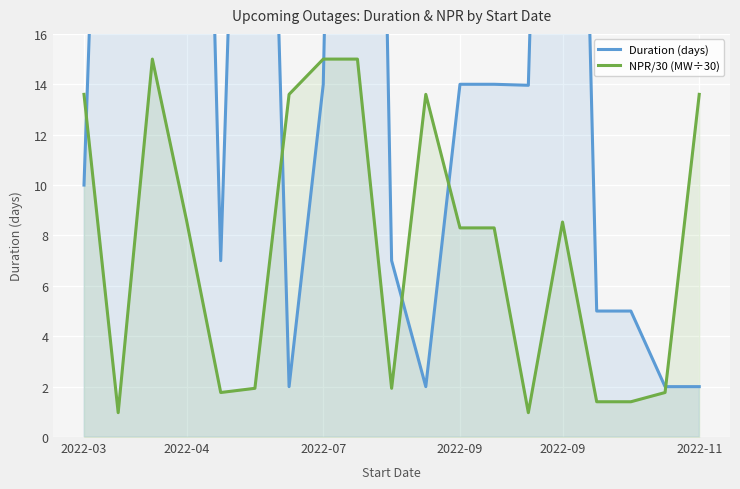

In Duration (days), how many points are higher than both neighbors (excluding endpoints)?

4